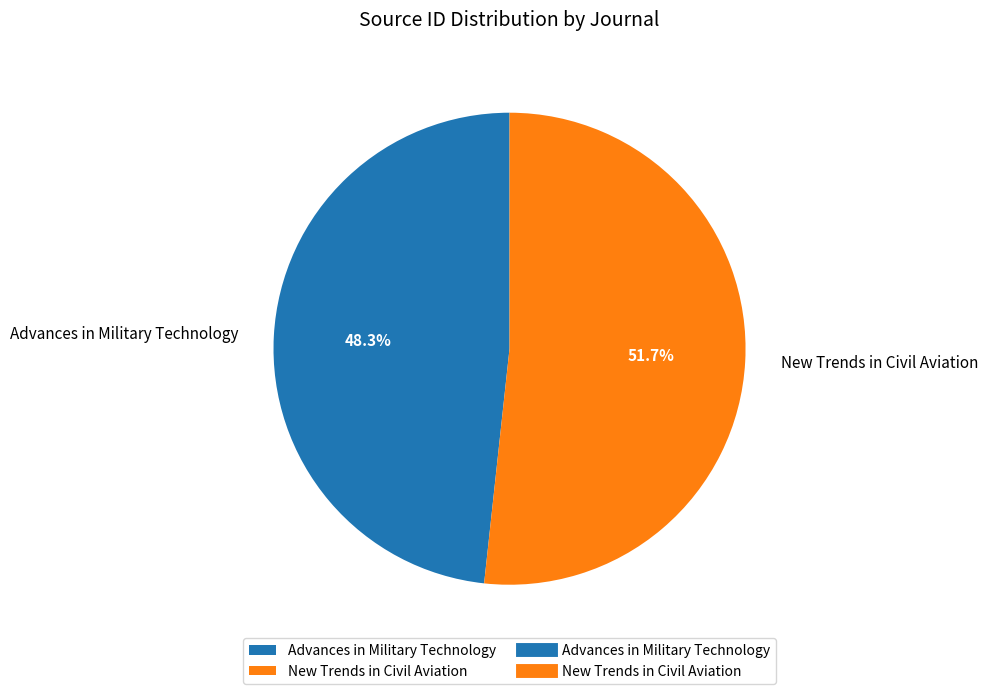

What percentage is the New Trends in Civil Aviation slice, to the nearest percent?

52%